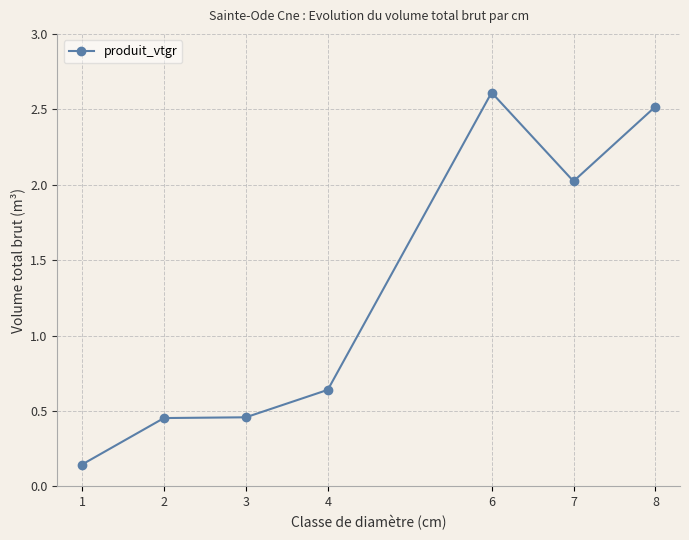

Is it true that the value at 2 is 0.7?

False